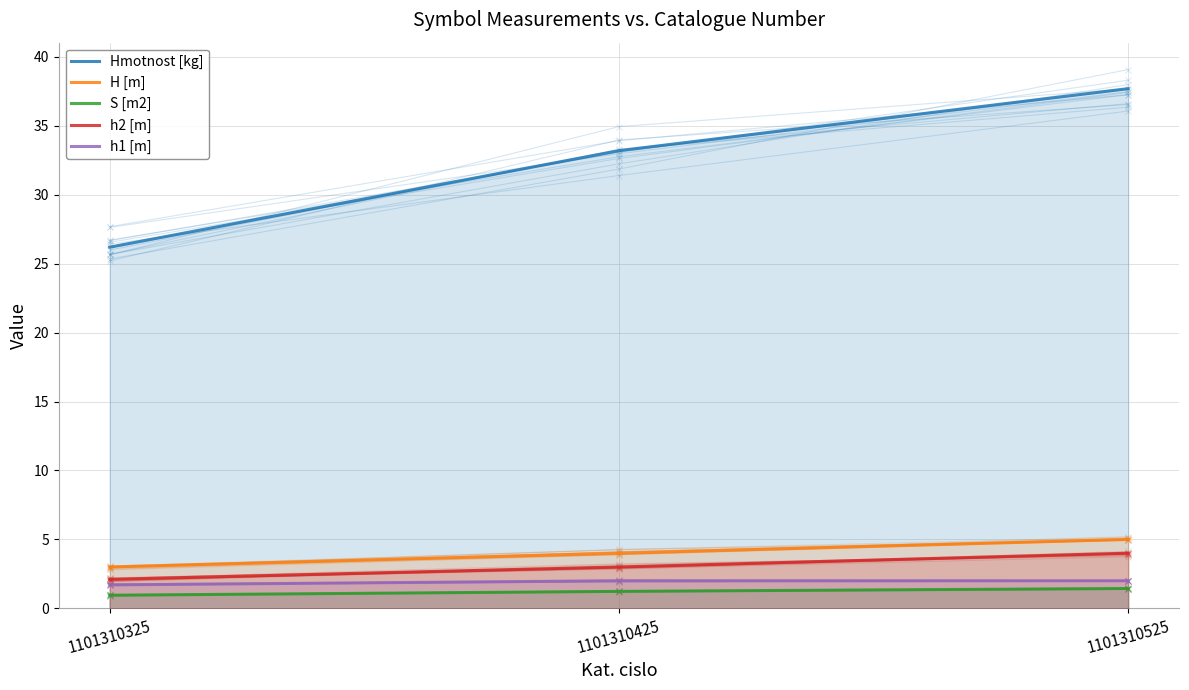

How many lines are shown in the chart?

5